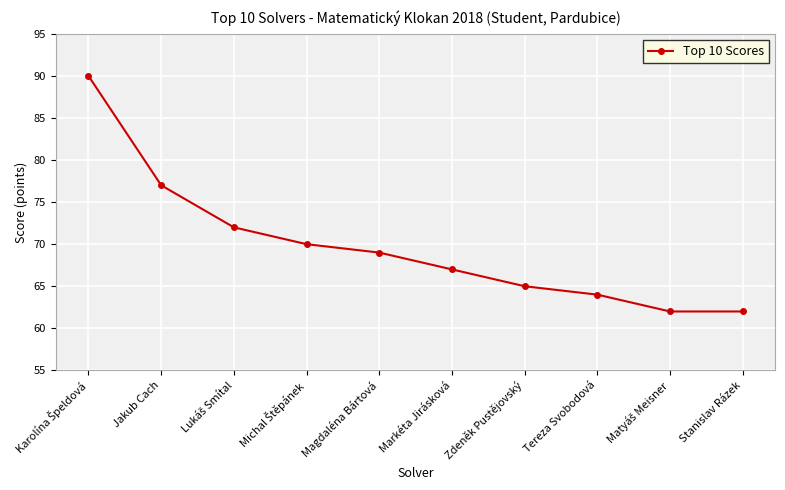

The value at Zdeněk Pustějovský is 65. True or false?

True